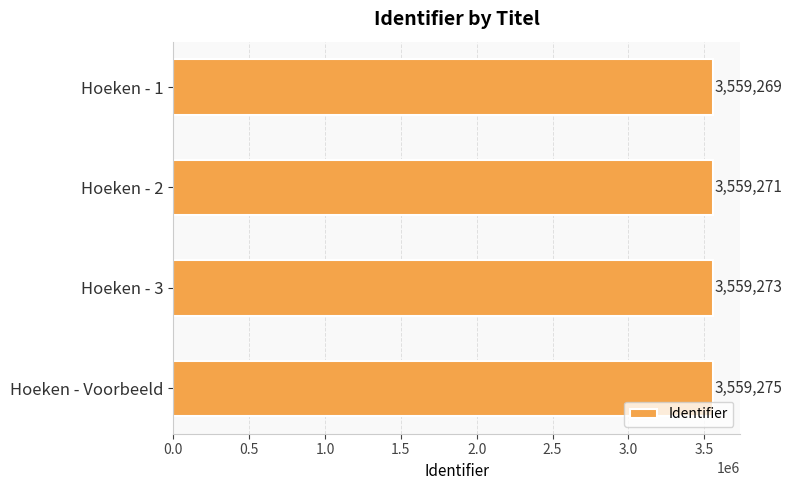

What is the maximum value shown in the chart?

3559275